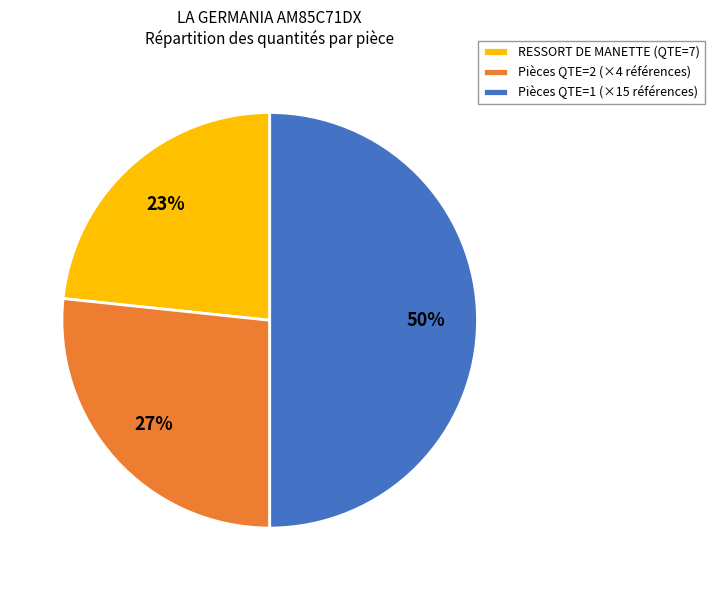

True or false: RESSORT DE MANETTE (QTE=7) accounts for 10% of the total.

False